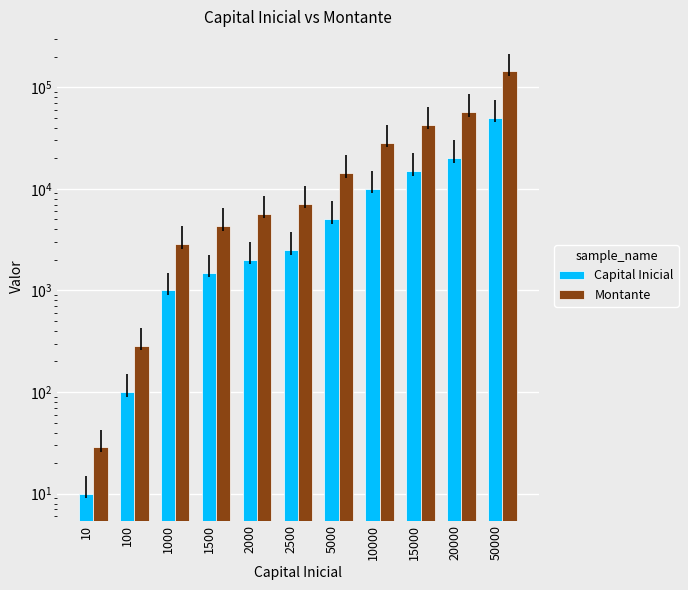

List the series in order of their peak value, highest first.

Montante, Capital Inicial